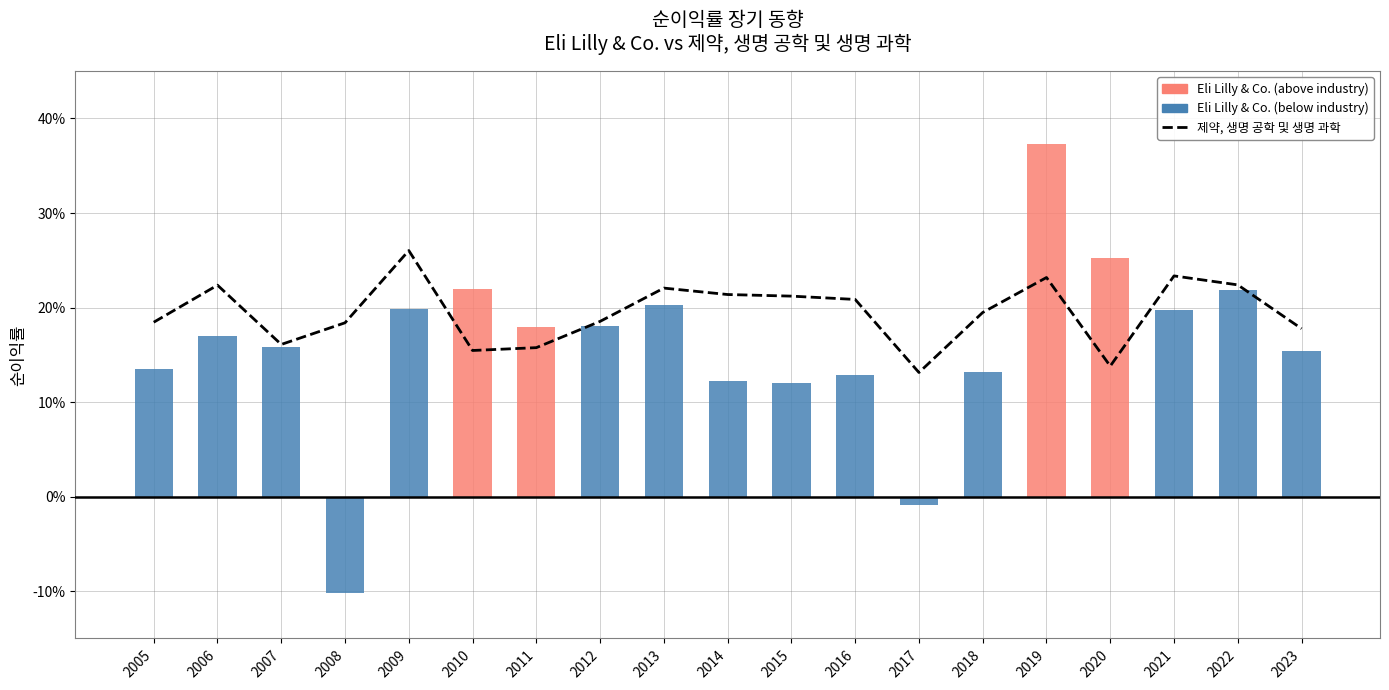

Between 2013 and 2019, which is larger?

2019